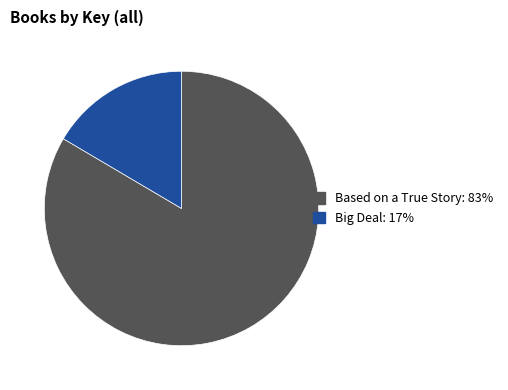

Between Based on a True Story and Big Deal, which is larger?

Based on a True Story